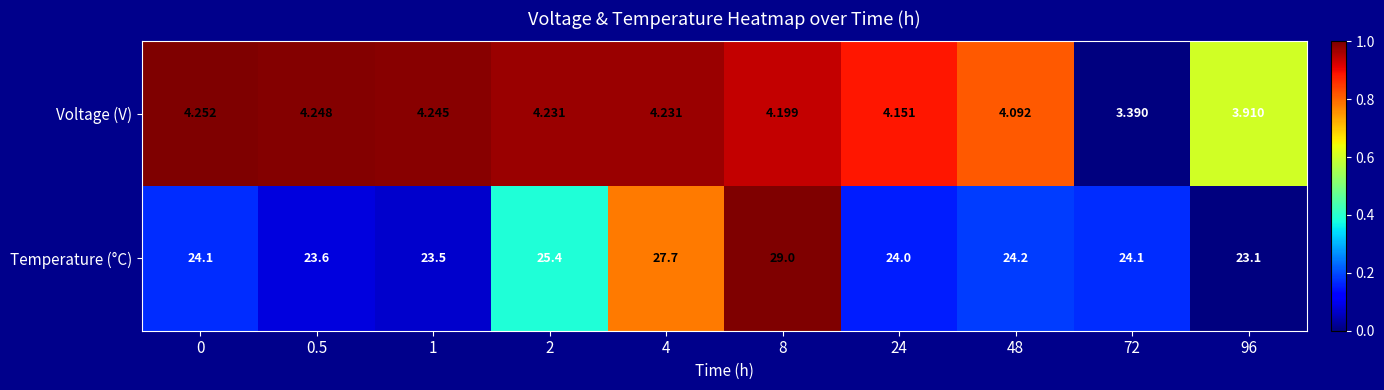

Which series has the largest total across all categories?

Temperature (°C)